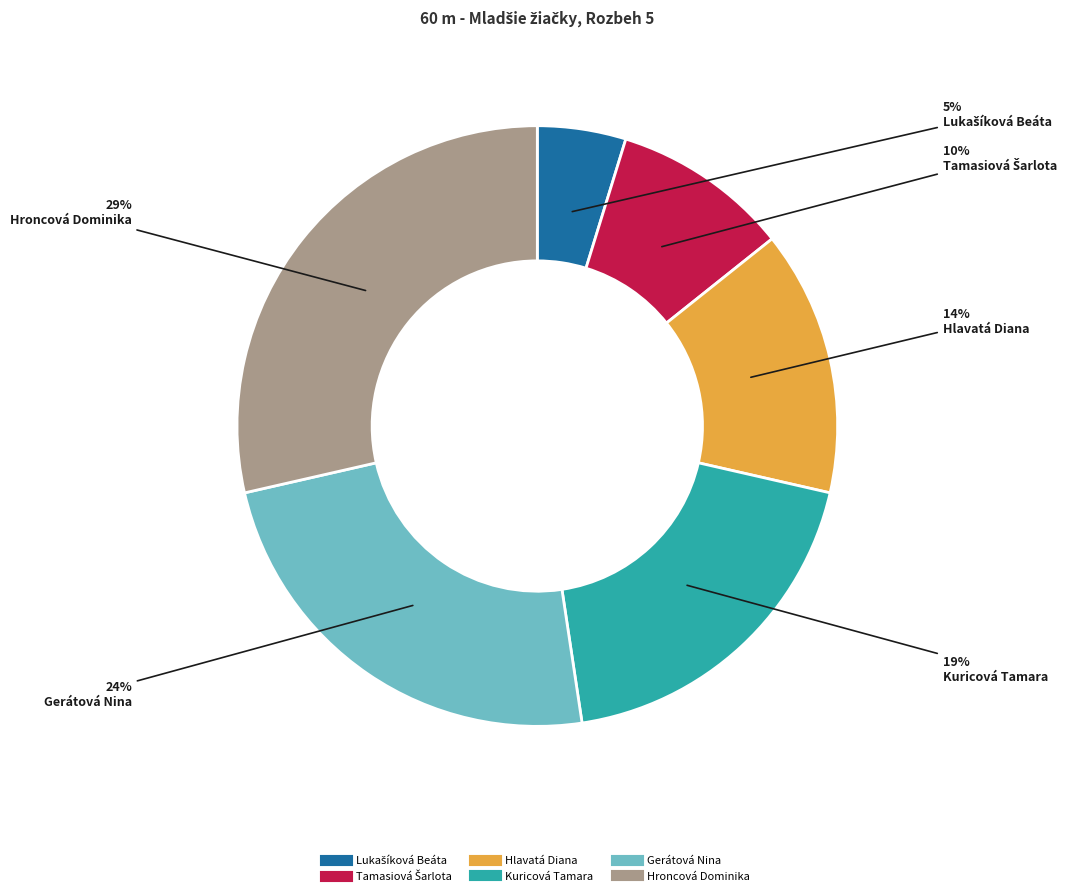

Which has a higher value, Hlavatá Diana or Kuricová Tamara?

Kuricová Tamara